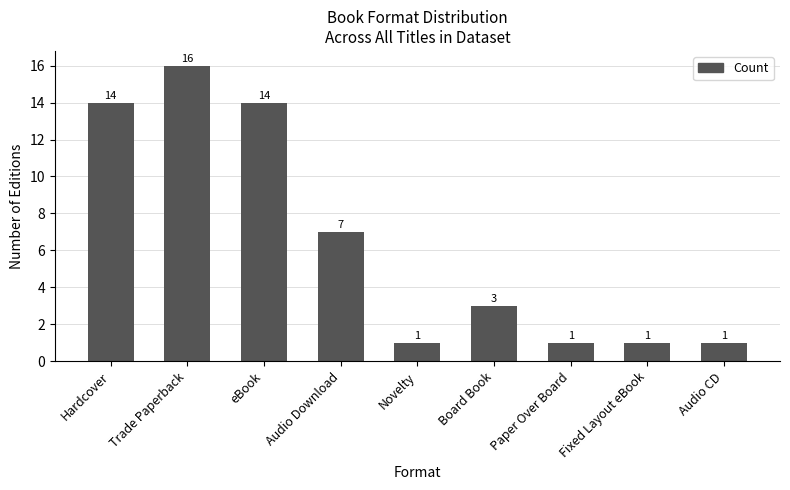

Does the chart contain any negative values?

No